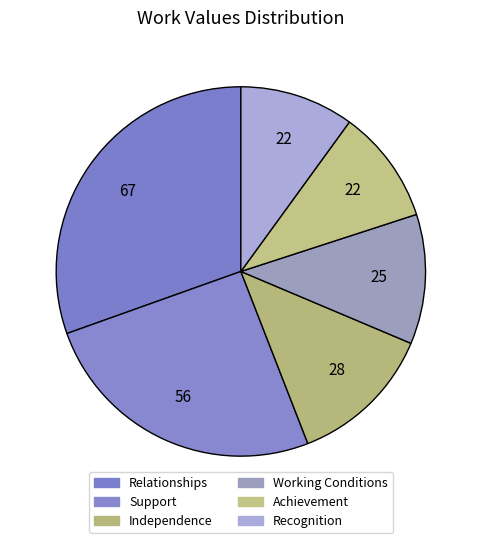

How many segments does this pie chart have?

6